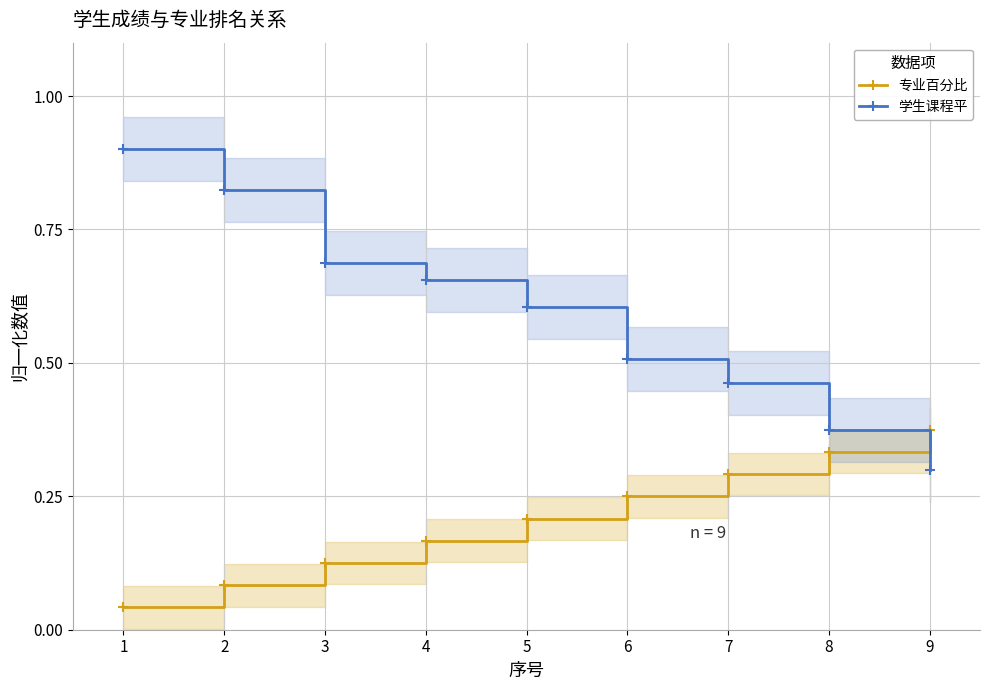

List the labels in order of 专业百分比 value, smallest first.

1, 2, 3, 4, 5, 6, 7, 8, 9